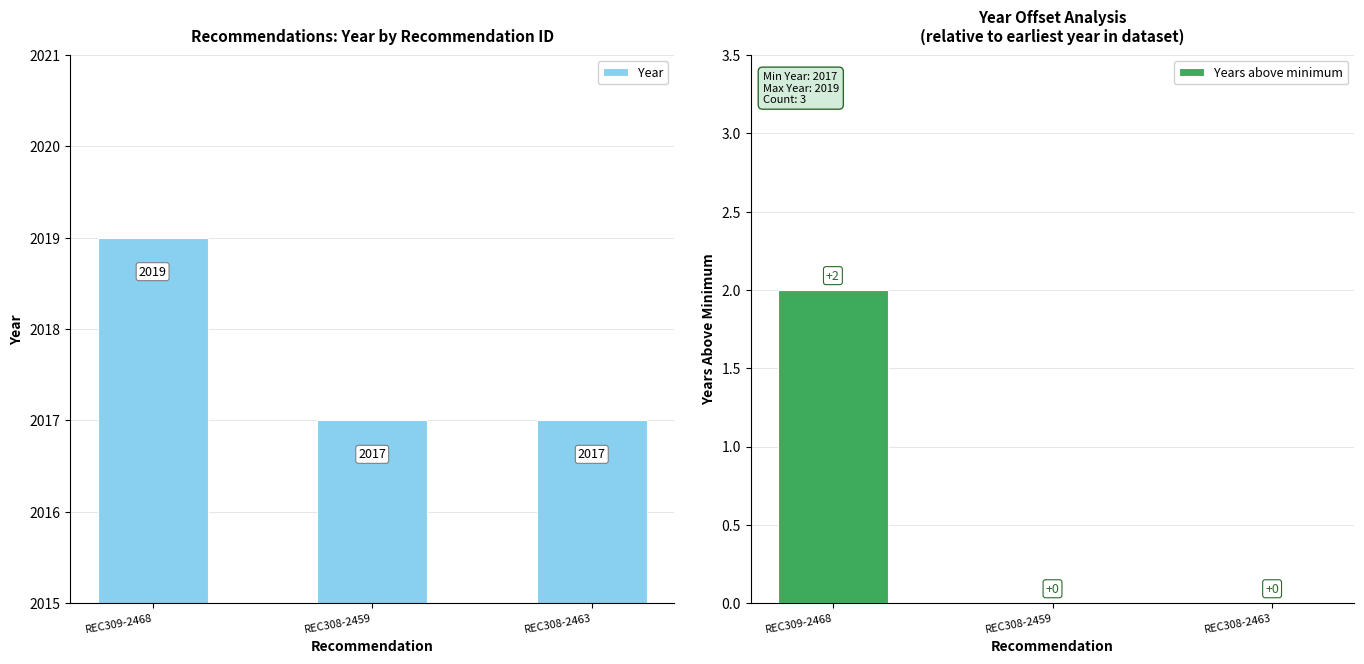

Which series has the largest total across all categories?

Year